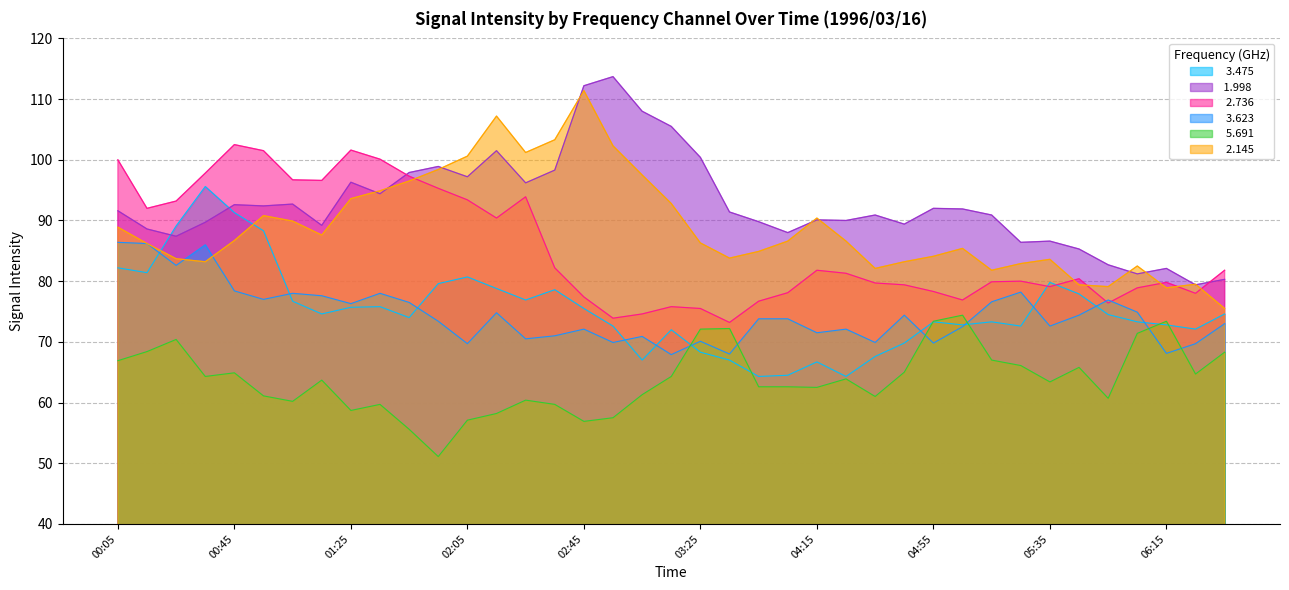

Which has a higher value, 00:25 or 03:25?

00:25